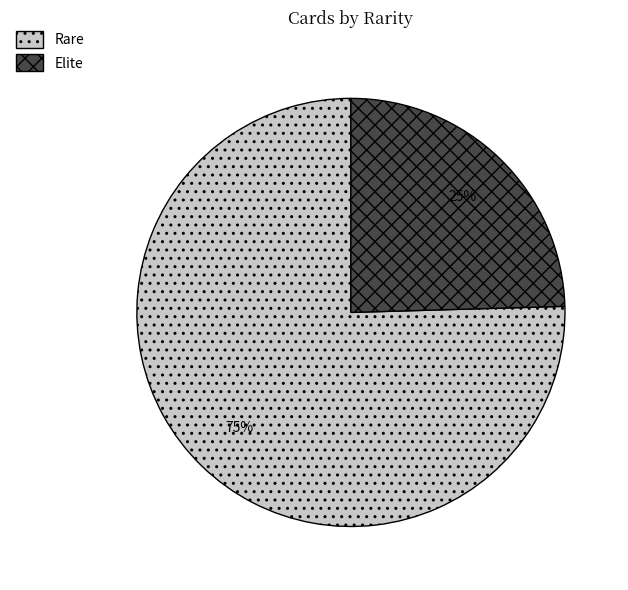

Is the sum of Rare and Elite greater than half?

Yes